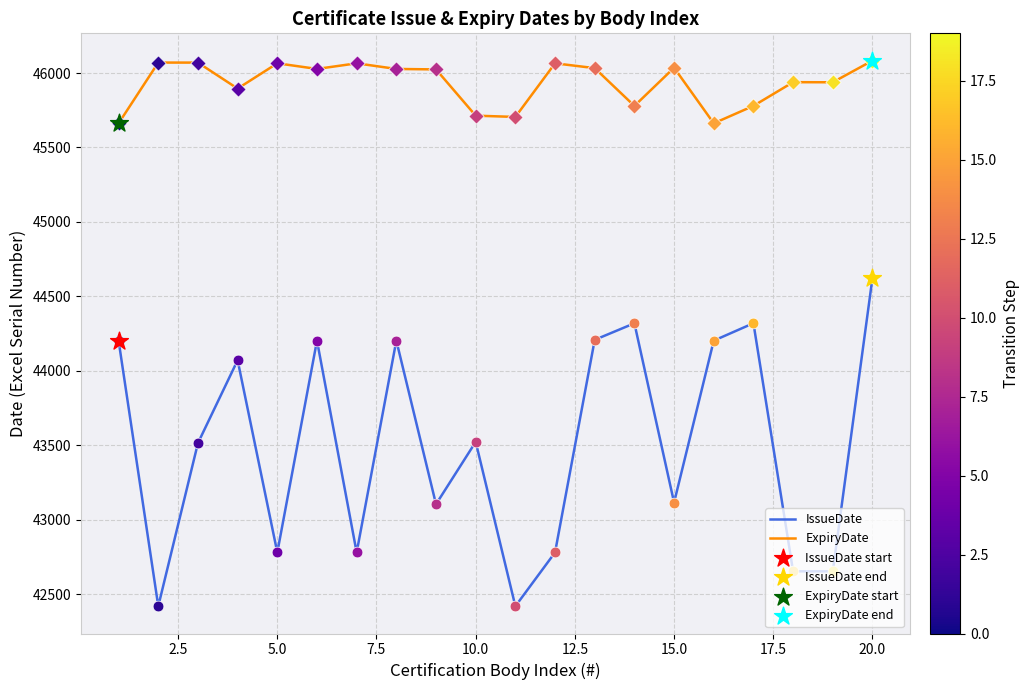

What is the greatest value displayed?

46083.6